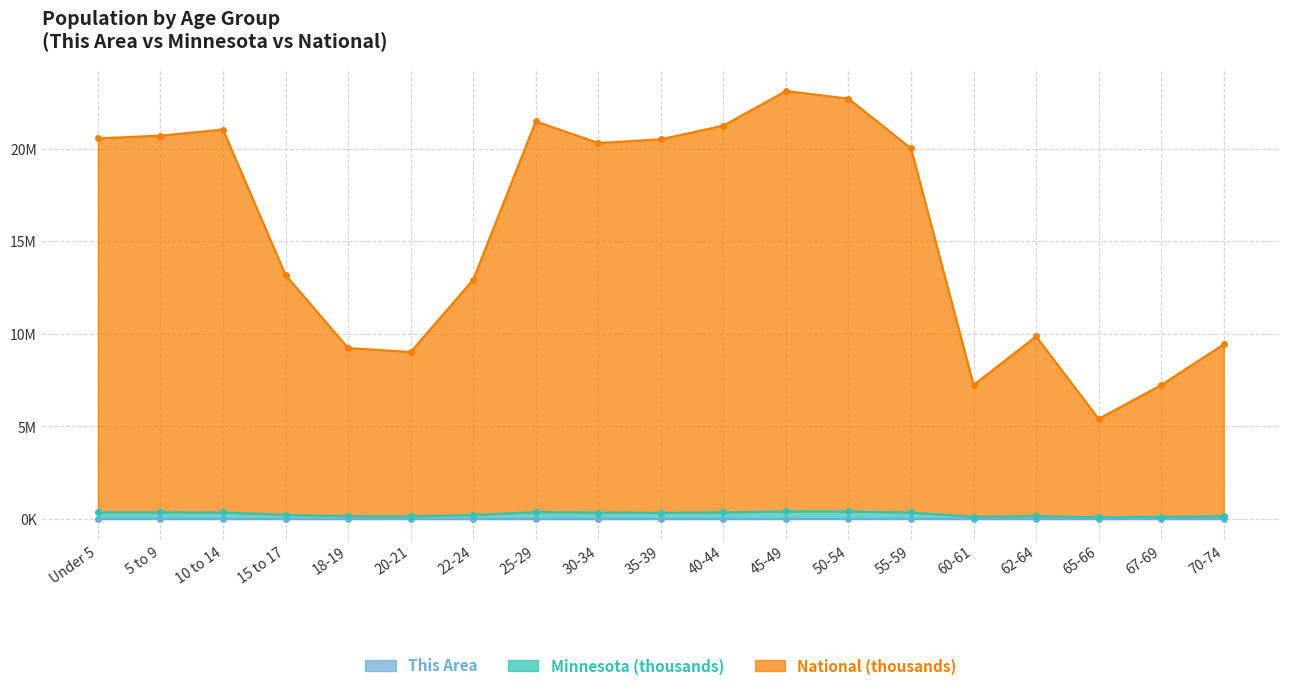

What is the difference between the maximum and minimum values in the This Area series?

1.5